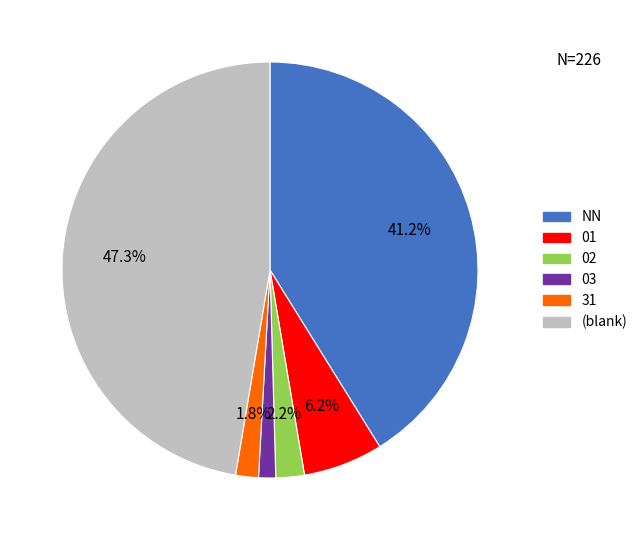

Is there any slice that represents more than half of the pie?

No